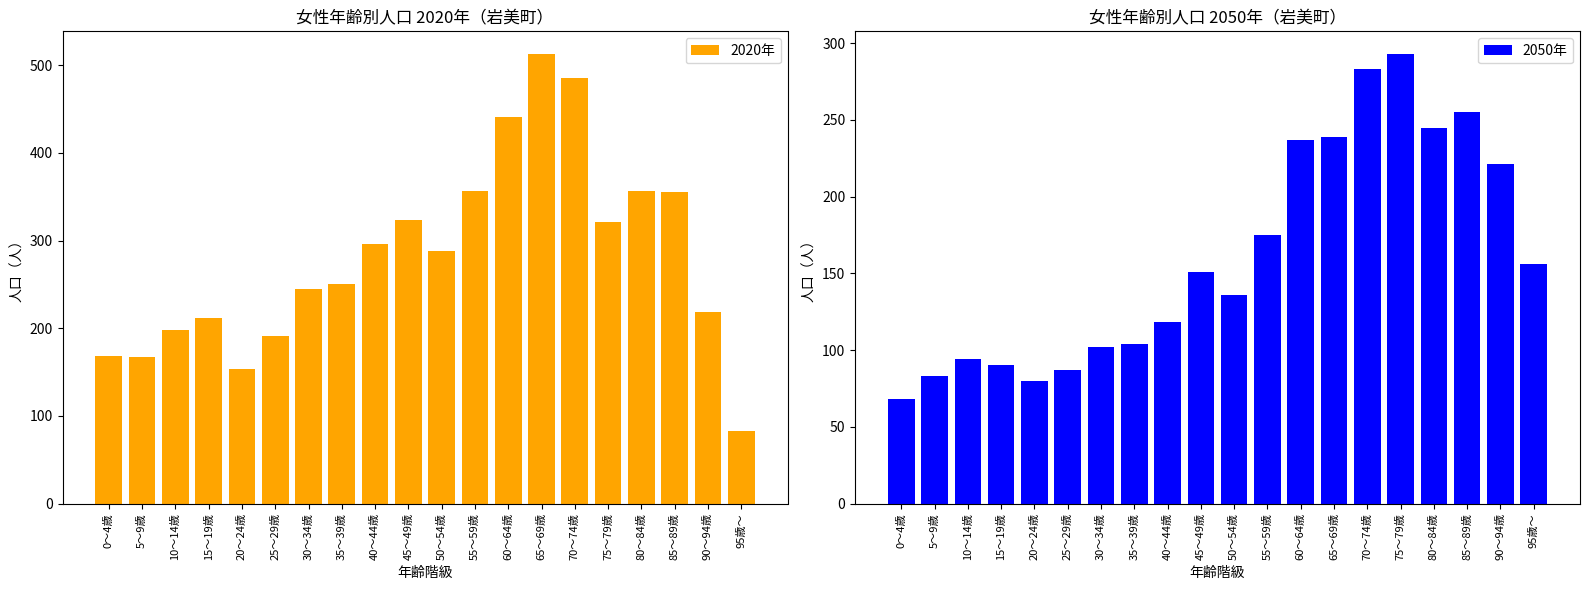

Which category has the lowest value in the 2050年 series?

0～4歳